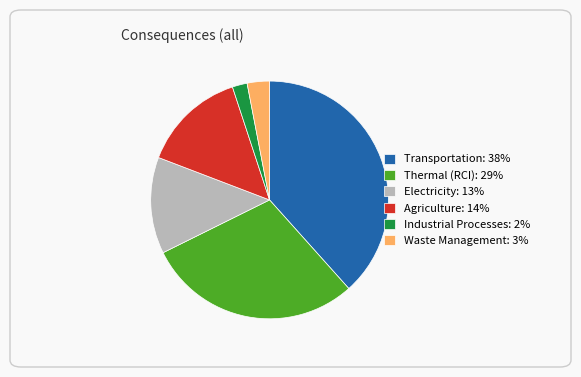

Do Waste Management and Transportation together represent more than half of the pie?

No